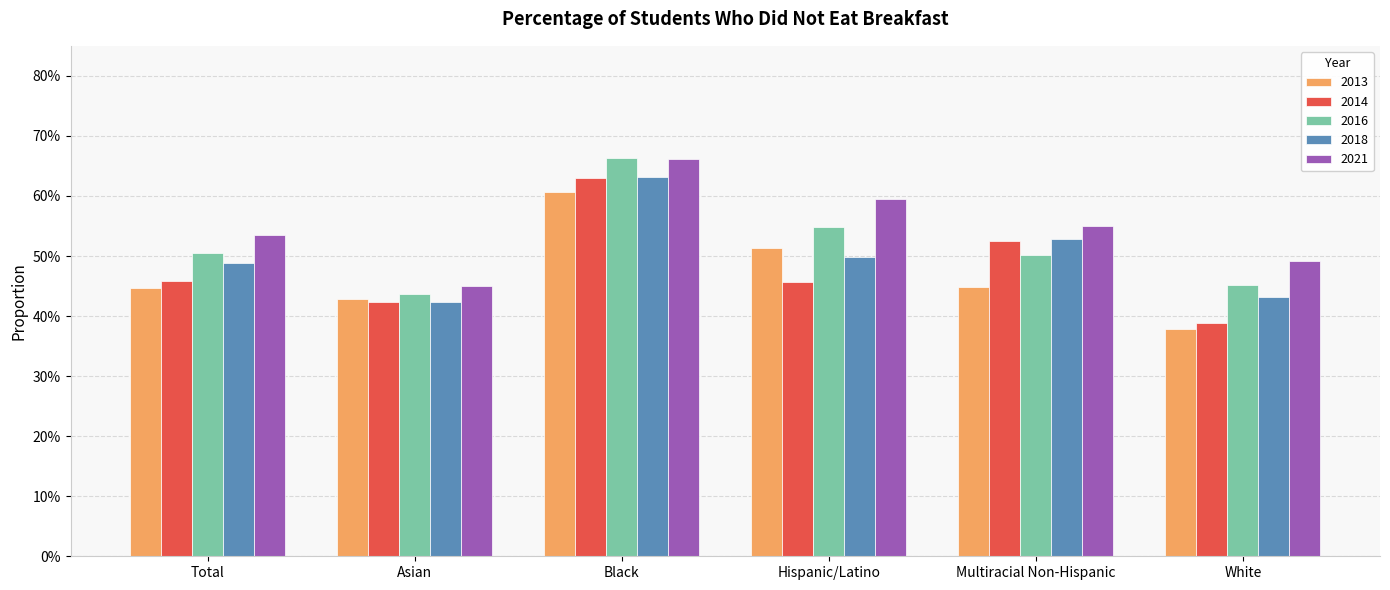

Which series has the largest total across all categories?

2021